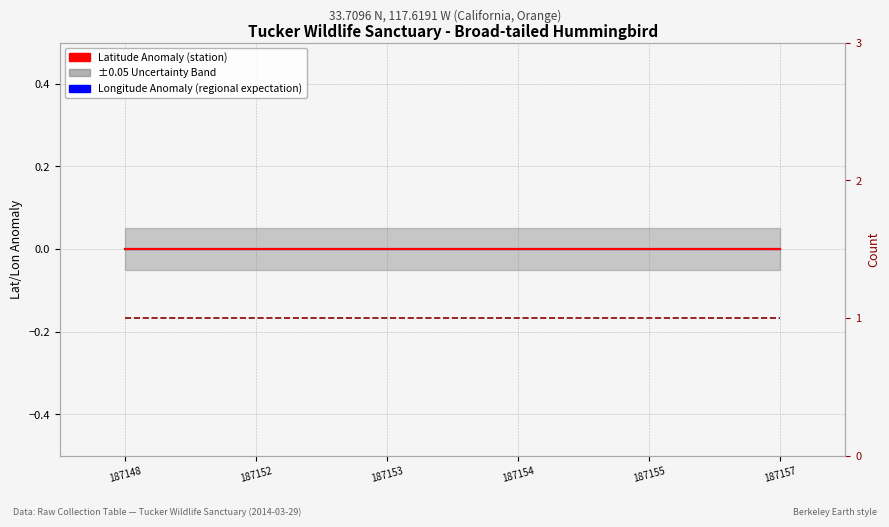

Reading left to right, transcribe all the data shown in this chart.

Longitude Anomaly (regional expectation): 0	0	0	0	0	0
Latitude Anomaly (station): 0	0	0	0	0	0
Count: 1	1	1	1	1	1